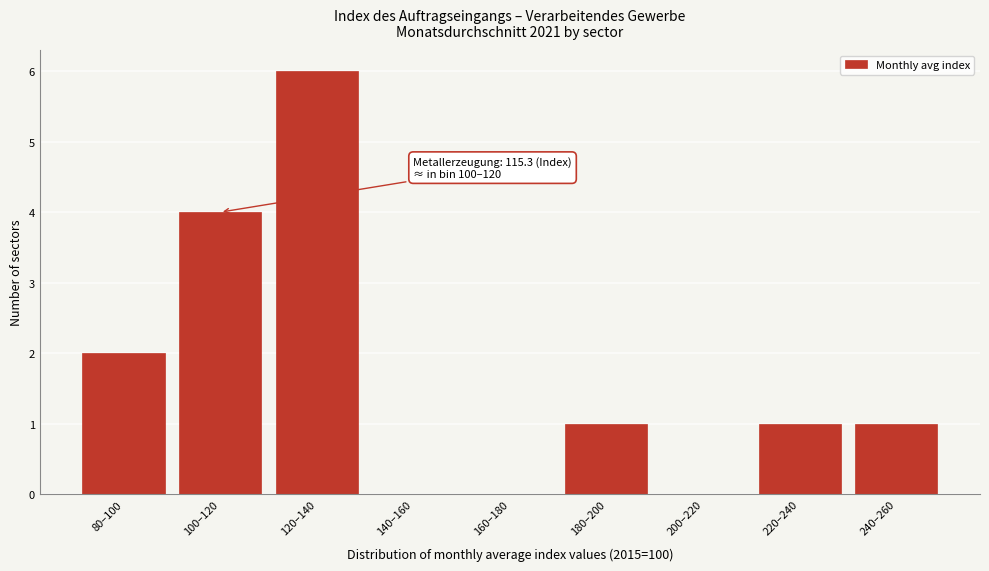

Reading left to right, list all the values displayed in this chart.

80–100=2	100–120=4	120–140=6	140–160=0	160–180=0	180–200=1	200–220=0	220–240=1	240–260=1